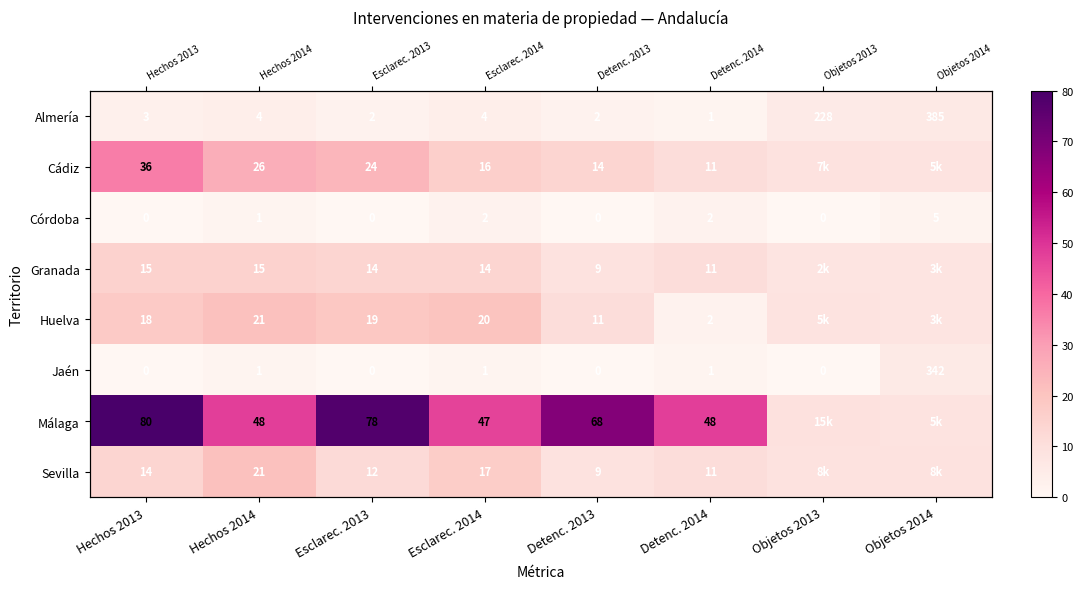

What is the difference between the highest and lowest values at Esclarec. 2014?

46.0